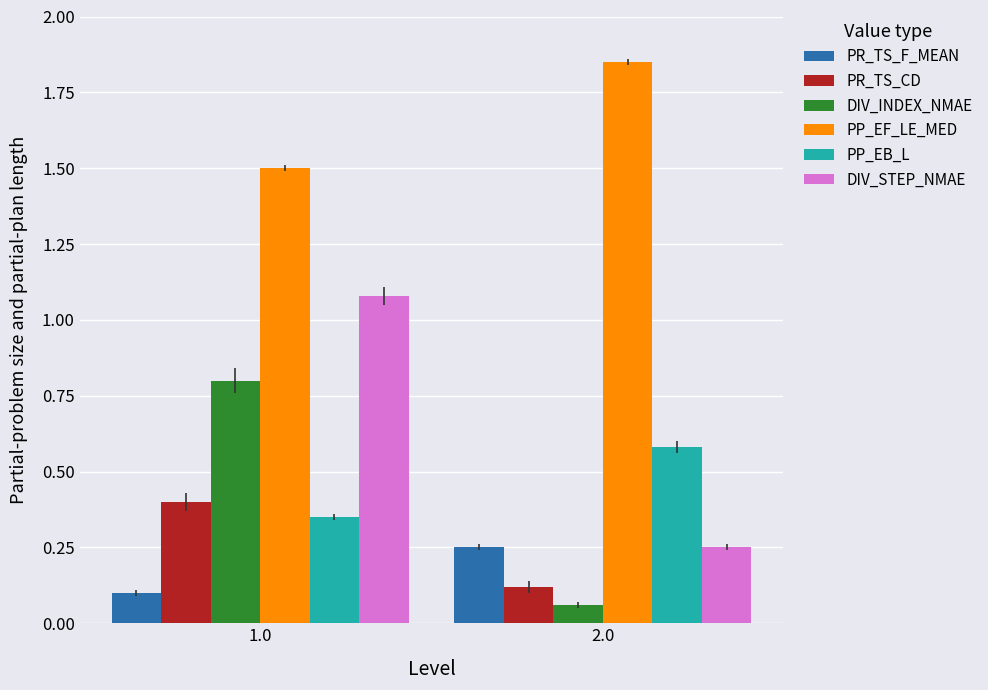

What is the label of the 1st bar from the right?

2.0